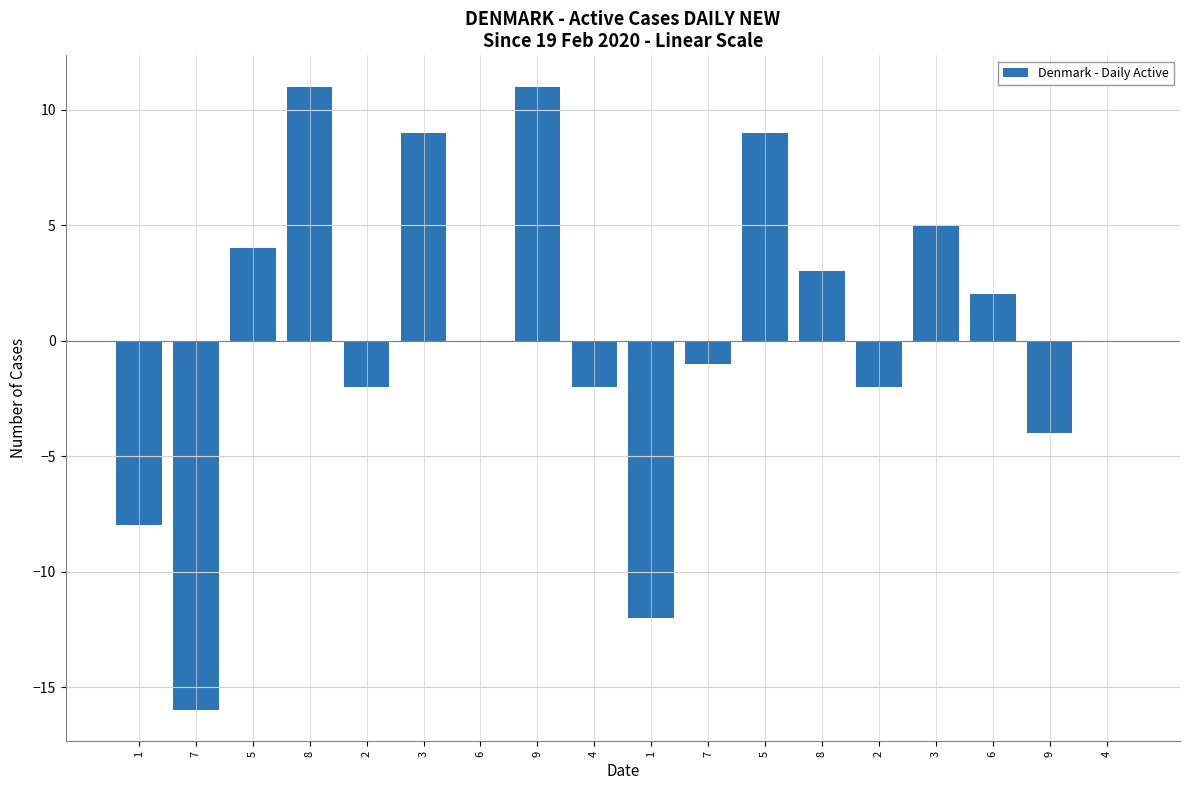

Rank the categories by value from highest to lowest.

8, 9, 3, 5, 3, 5, 8, 6, 6, 4, 7, 2, 4, 2, 9, 1, 1, 7